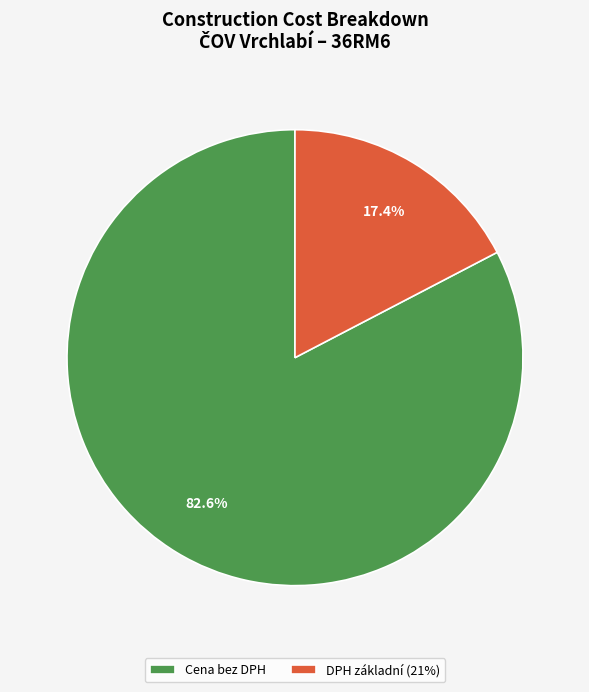

How much of the chart is everything except DPH základní (21%)?

82.6%